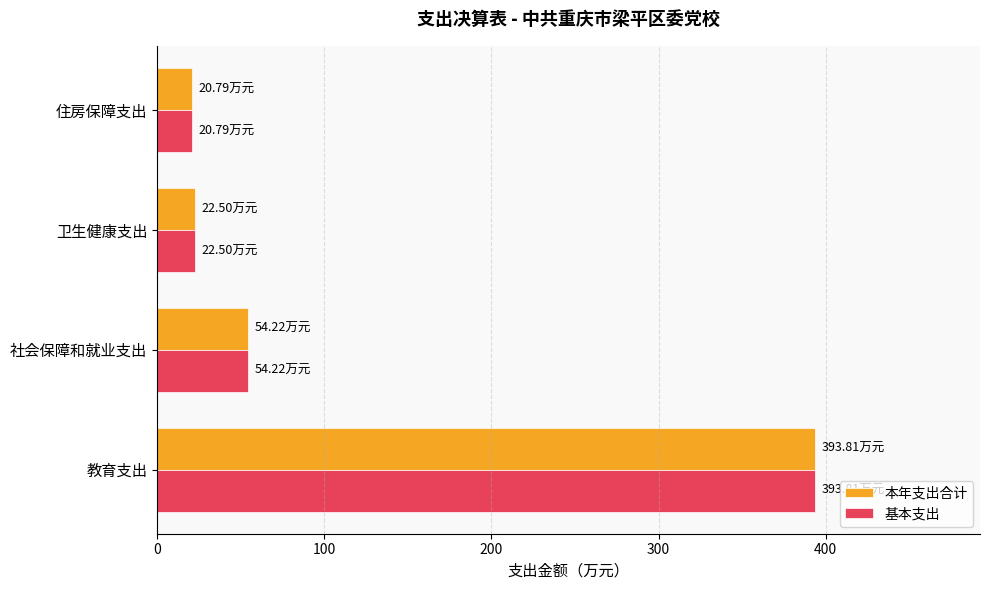

At which label does 本年支出合计 reach its peak?

教育支出